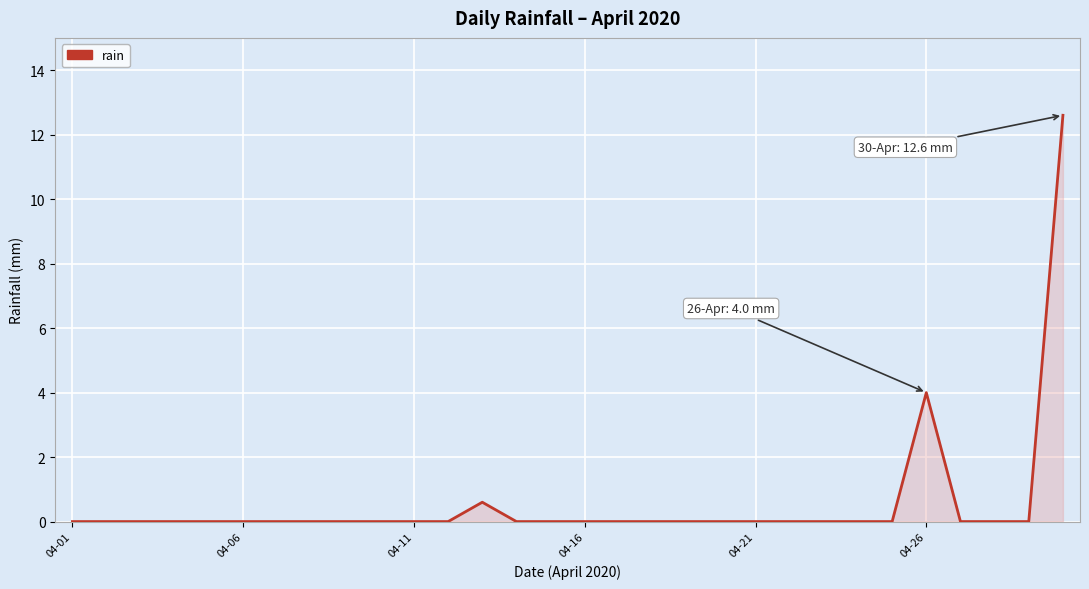

What is the maximum value shown in the chart?

12.6